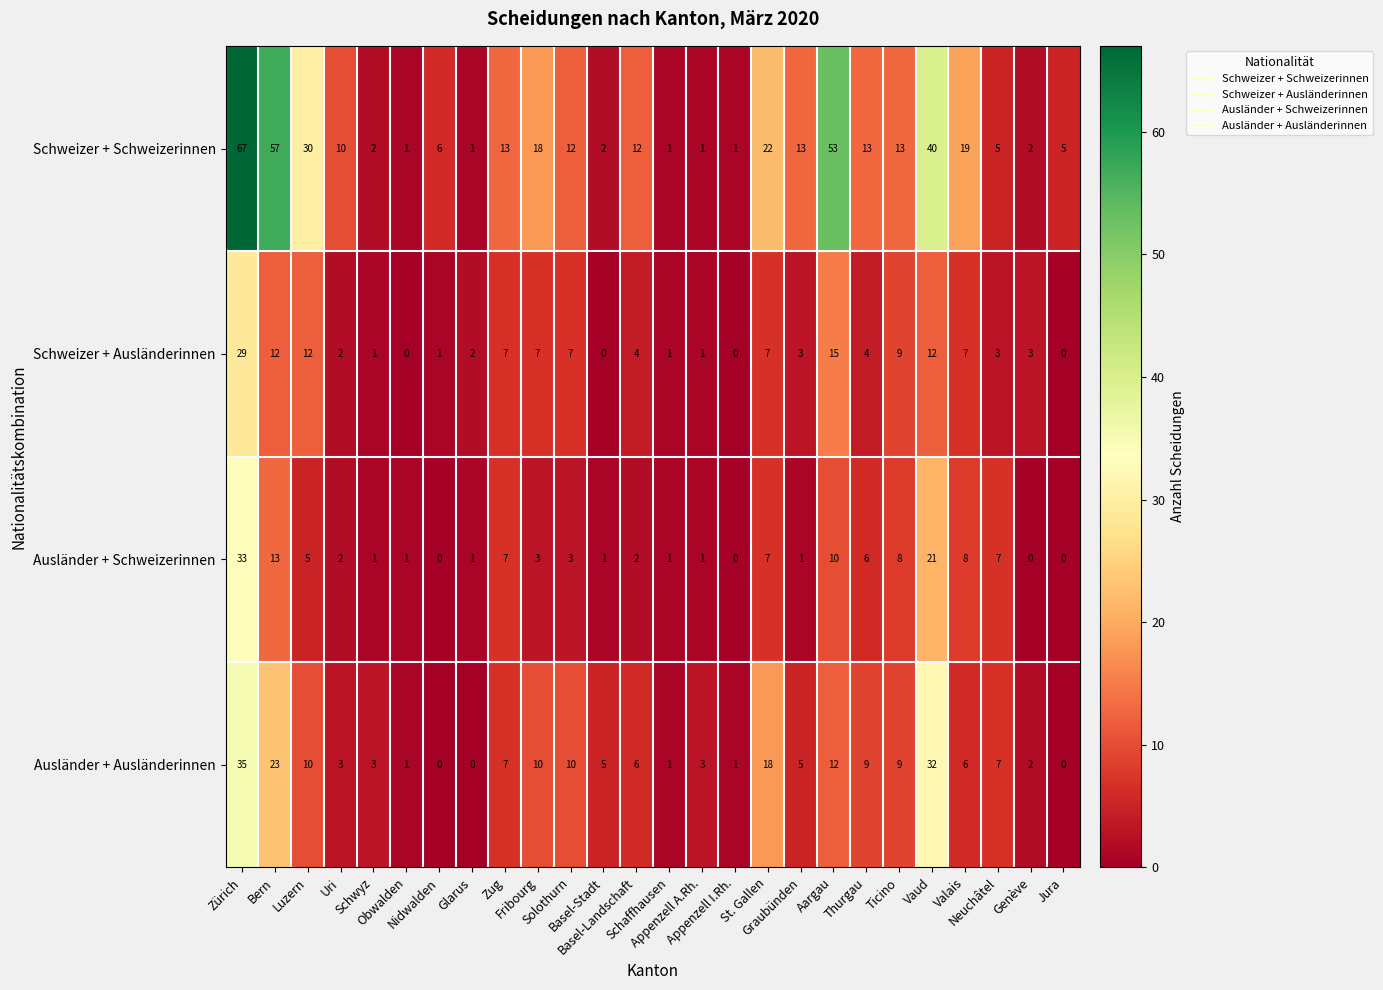

Which series changed the most between Obwalden and Aargau?

Schweizer + Schweizerinnen